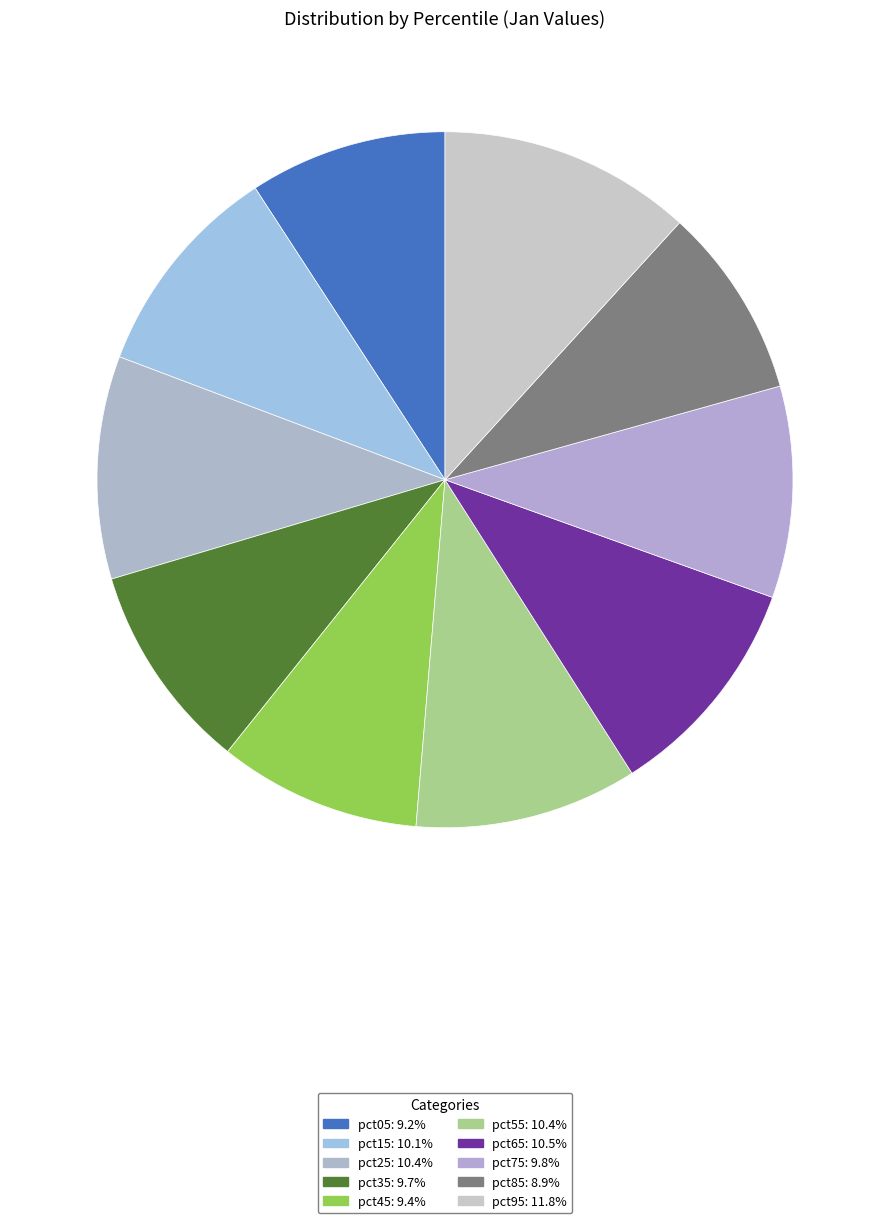

What percentage is the pct15 slice, to the nearest percent?

10%